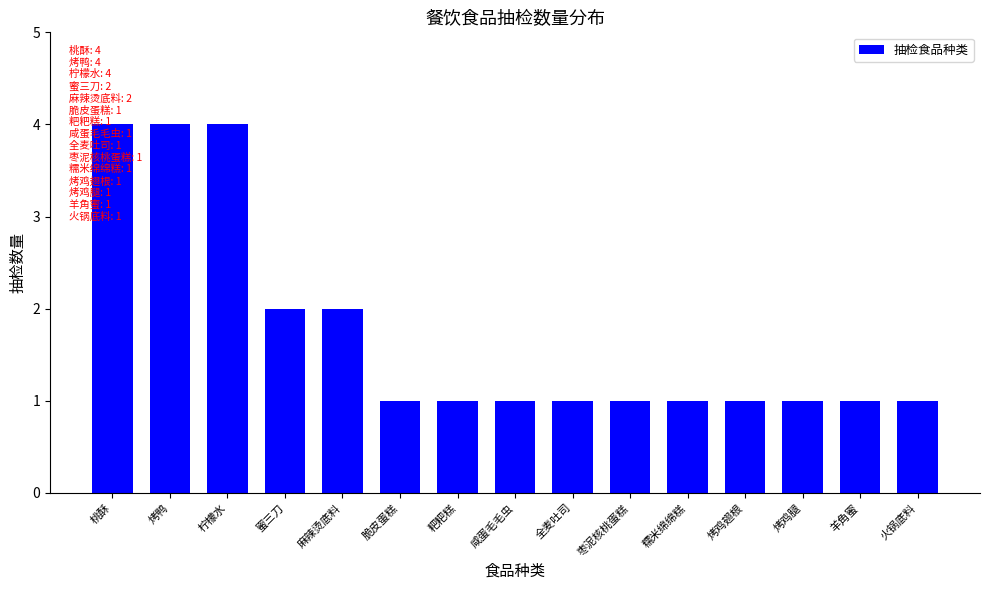

What is the label of the 9th bar from the right?

粑粑糕